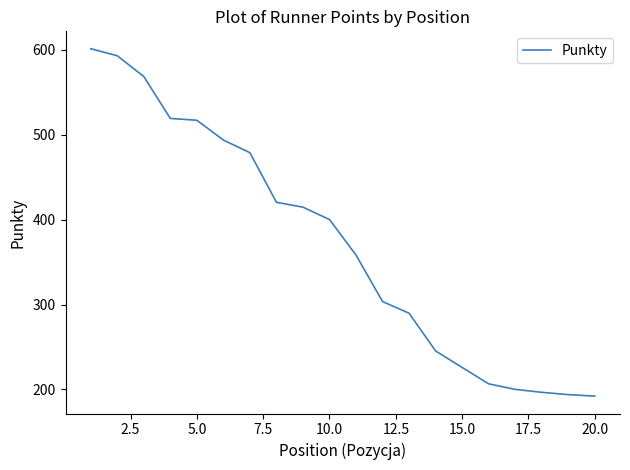

What is the smallest value displayed?

192.1